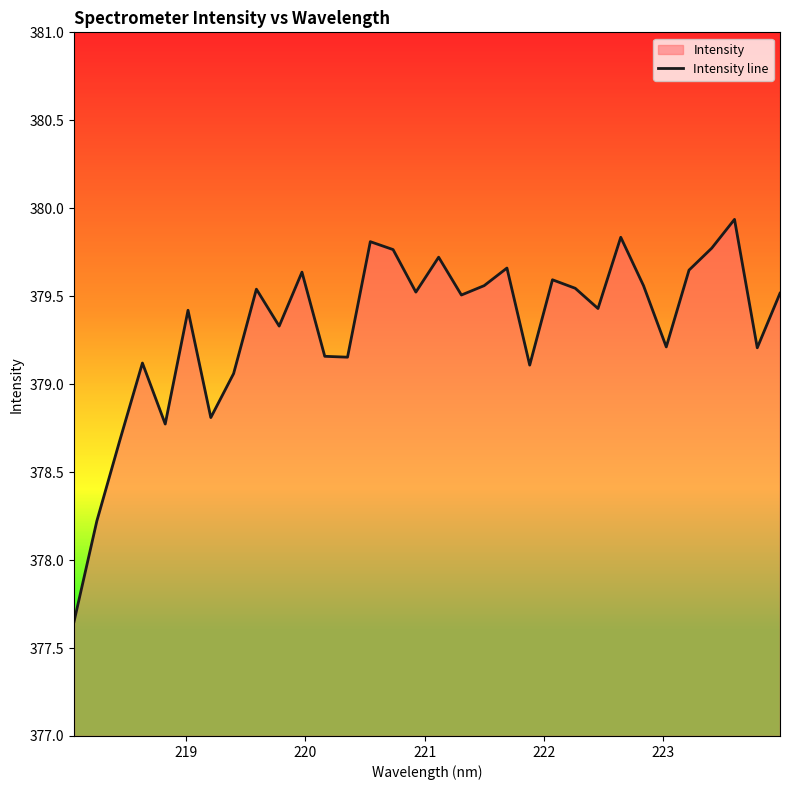

Reading left to right, list all the values displayed in this chart.

377.6	378.2	378.7	379.1	378.8	379.4	378.8	379.1	379.5	379.3	379.6	379.2	379.2	379.8	379.8	379.5	379.7	379.5	379.6	379.7	379.1	379.6	379.5	379.4	379.8	379.6	379.2	379.6	379.8	379.9	379.2	379.5